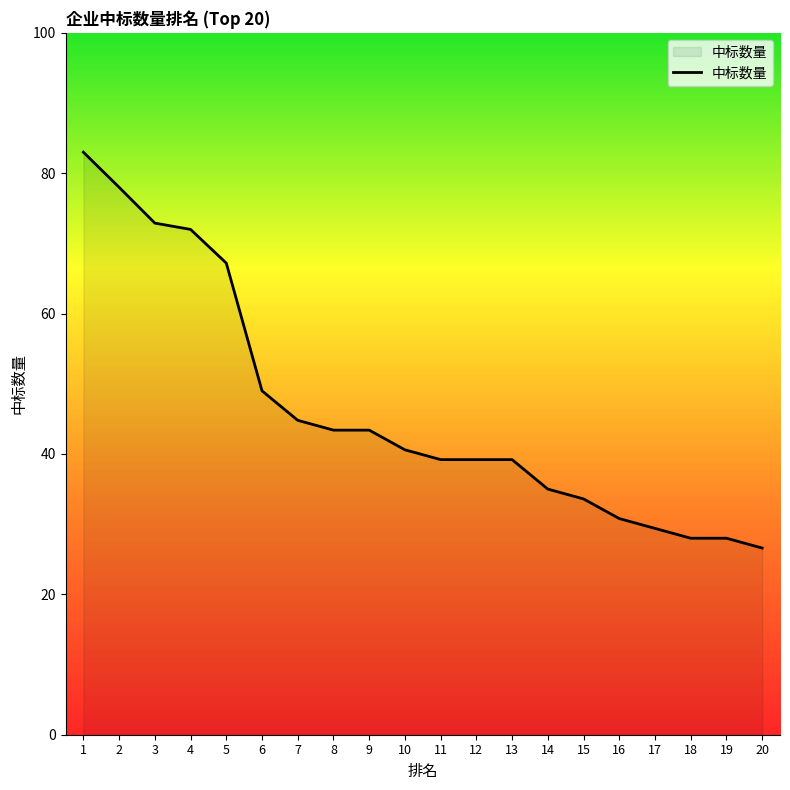

True or false: the data shows 26.7 at 10.

False